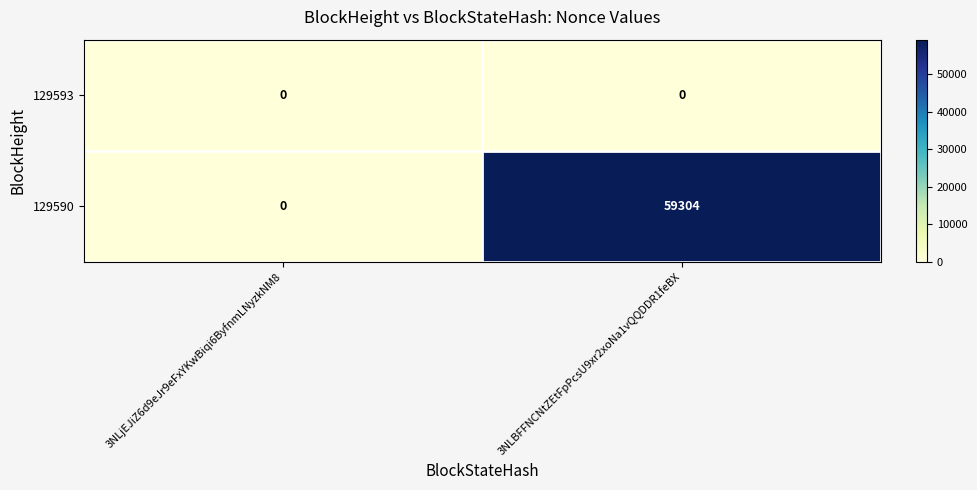

List the series in order of their peak value, lowest first.

129593, 129590